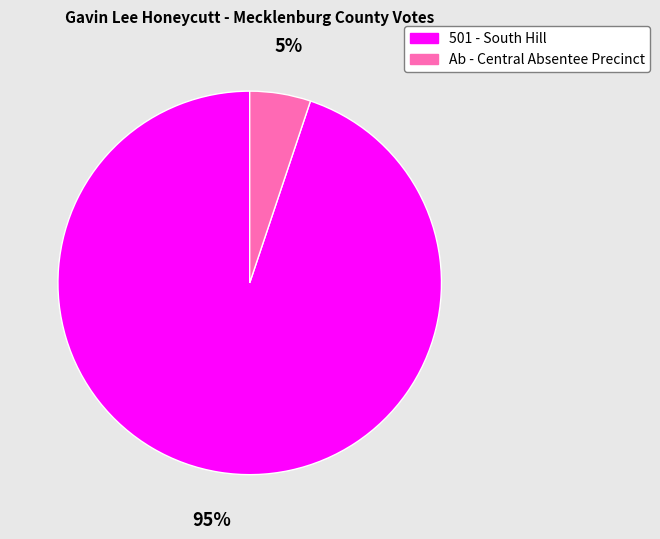

Does 501 - South Hill account for over 50% of the chart?

Yes